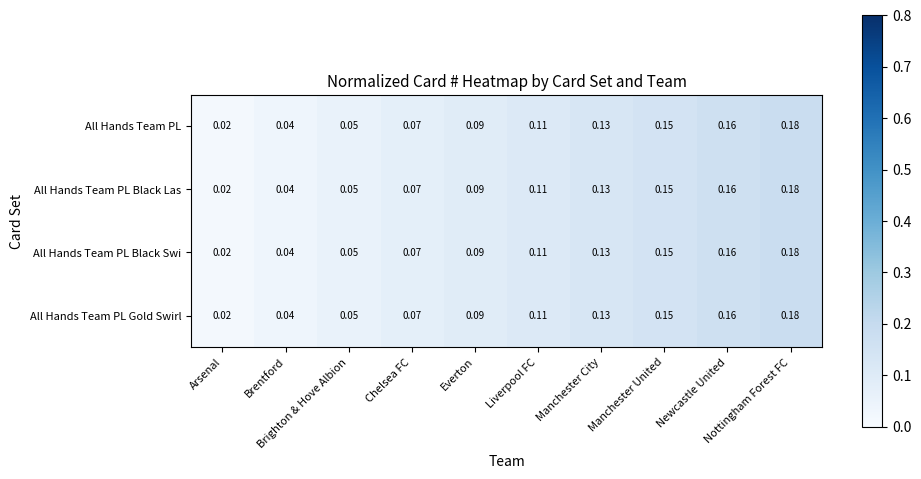

Reading right to left, what are all the values shown in this chart?

All Hands Team PL: Nottingham Forest FC=0.2	Newcastle United=0.2	Manchester United=0.1	Manchester City=0.1	Liverpool FC=0.1	Everton=0.1	Chelsea FC=0.1	Brighton & Hove Albion=0.1	Brentford=0.0	Arsenal=0.0
All Hands Team PL Black Las: Nottingham Forest FC=0.2	Newcastle United=0.2	Manchester United=0.1	Manchester City=0.1	Liverpool FC=0.1	Everton=0.1	Chelsea FC=0.1	Brighton & Hove Albion=0.1	Brentford=0.0	Arsenal=0.0
All Hands Team PL Black Swi: Nottingham Forest FC=0.2	Newcastle United=0.2	Manchester United=0.1	Manchester City=0.1	Liverpool FC=0.1	Everton=0.1	Chelsea FC=0.1	Brighton & Hove Albion=0.1	Brentford=0.0	Arsenal=0.0
All Hands Team PL Gold Swirl: Nottingham Forest FC=0.2	Newcastle United=0.2	Manchester United=0.1	Manchester City=0.1	Liverpool FC=0.1	Everton=0.1	Chelsea FC=0.1	Brighton & Hove Albion=0.1	Brentford=0.0	Arsenal=0.0